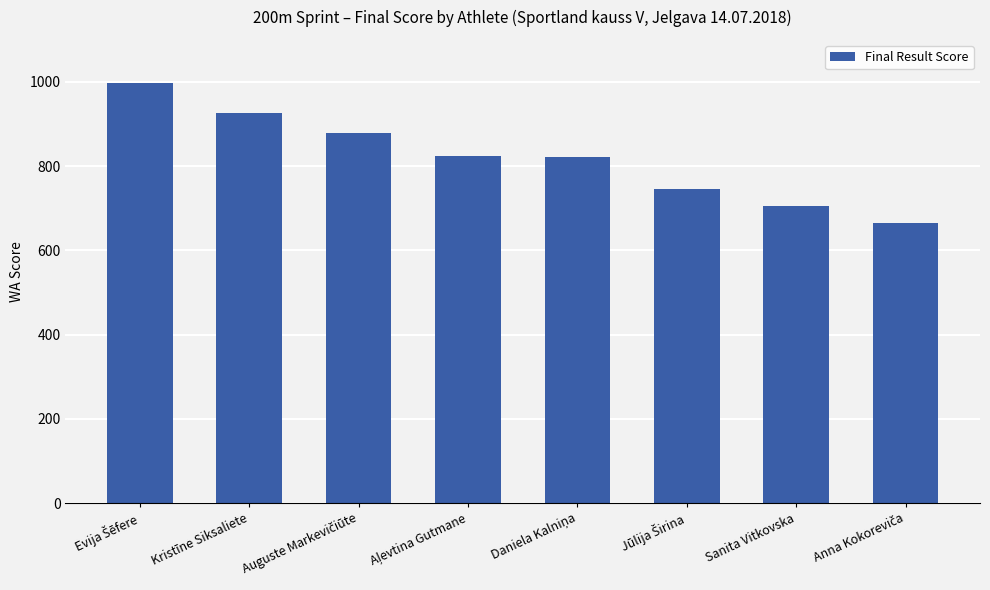

What is the sum of all values?

6567